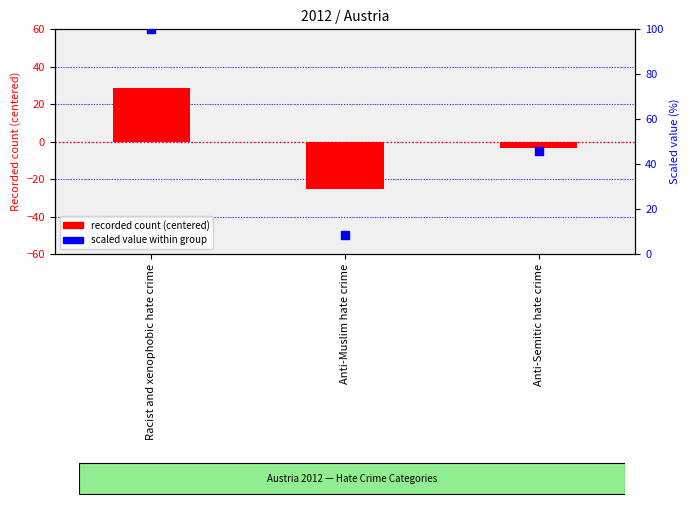

Which series contains the highest Y value?

percentile within group